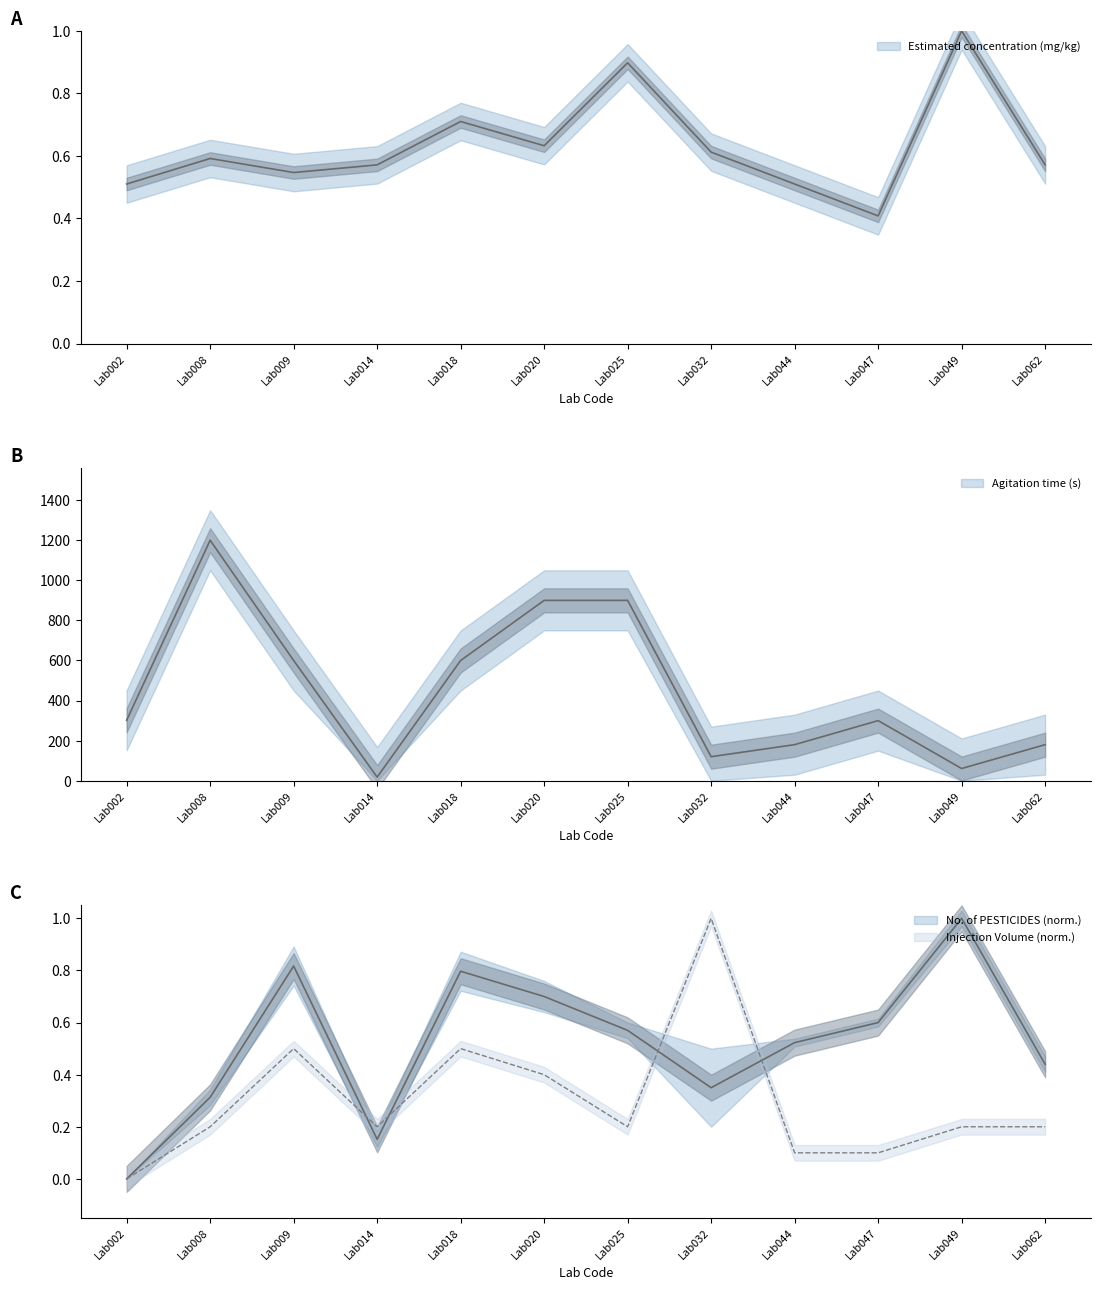

How many data points in Agitation time (s) are above 302?

5